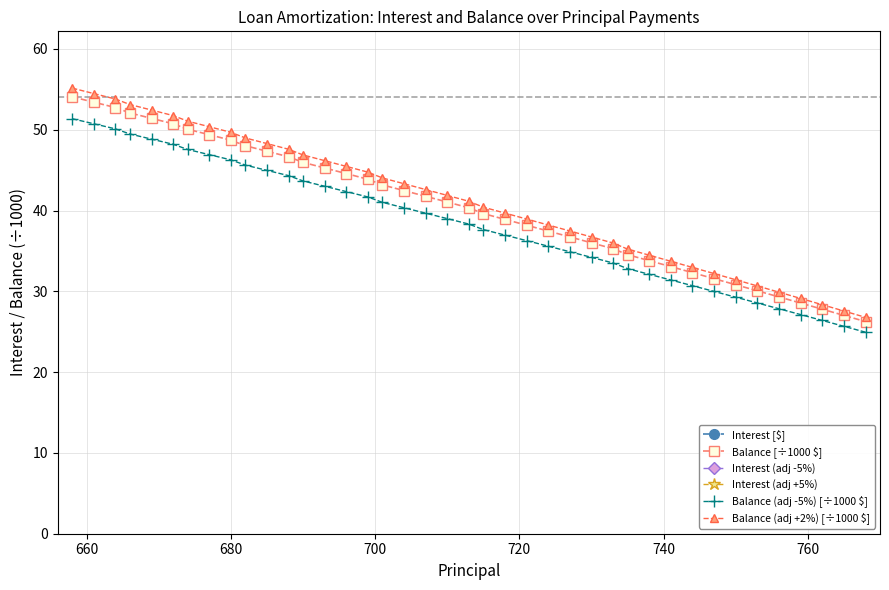

Is the value of Interest [$] at 19 greater than the value of Balance (adj -5%) [÷1000 $] at 16?

Yes